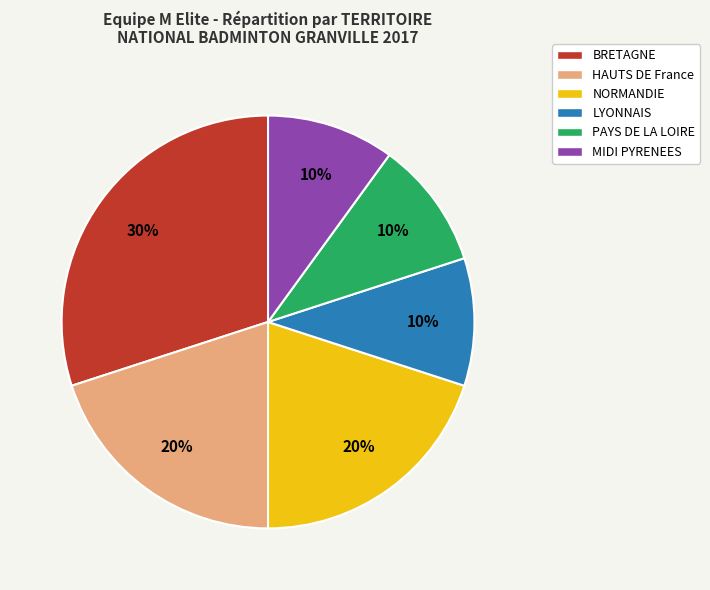

Is MIDI PYRENEES the majority of the pie?

No